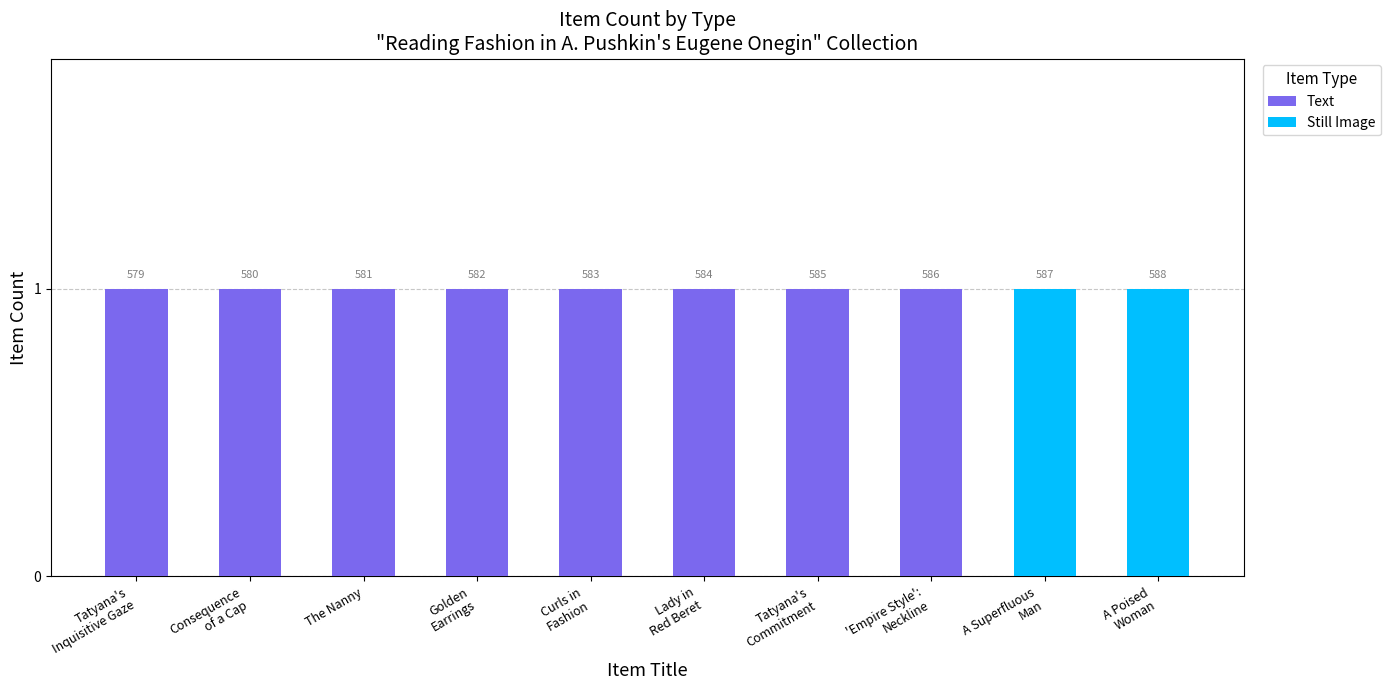

What position from the right is Curls in
Fashion?

6